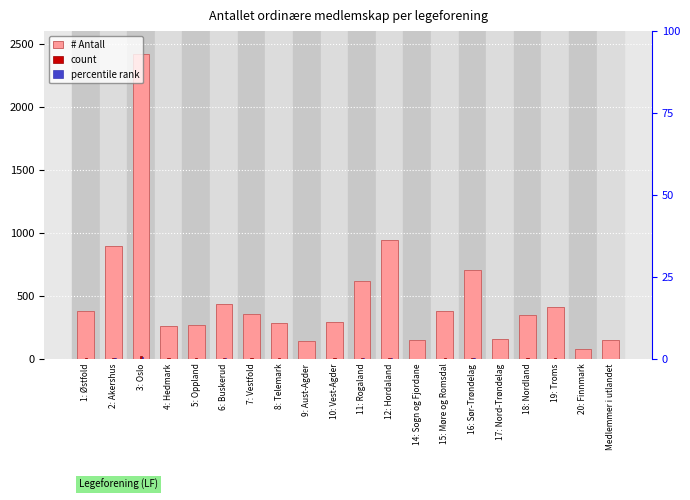

How many values in the percentile rank series are below 1?

5